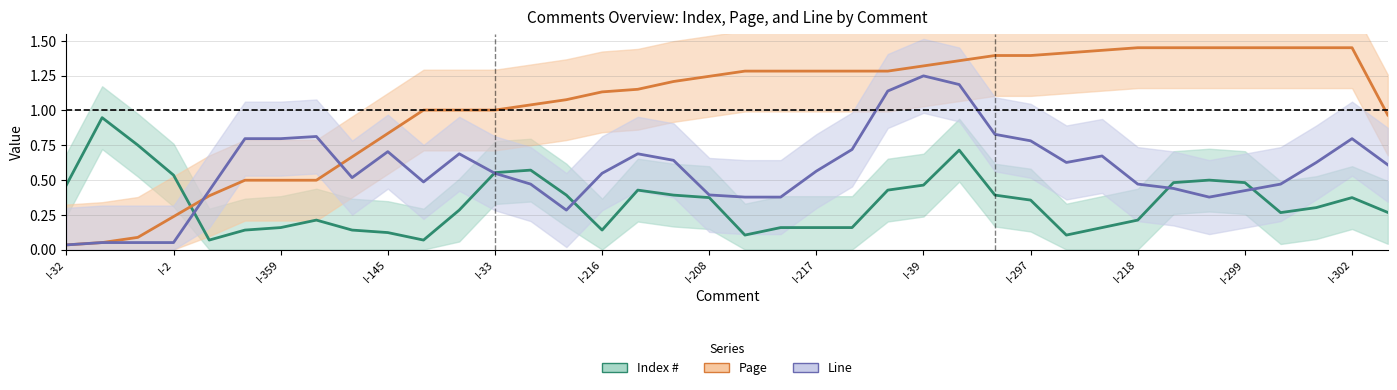

Is this an area chart (filled region under the line)?

No